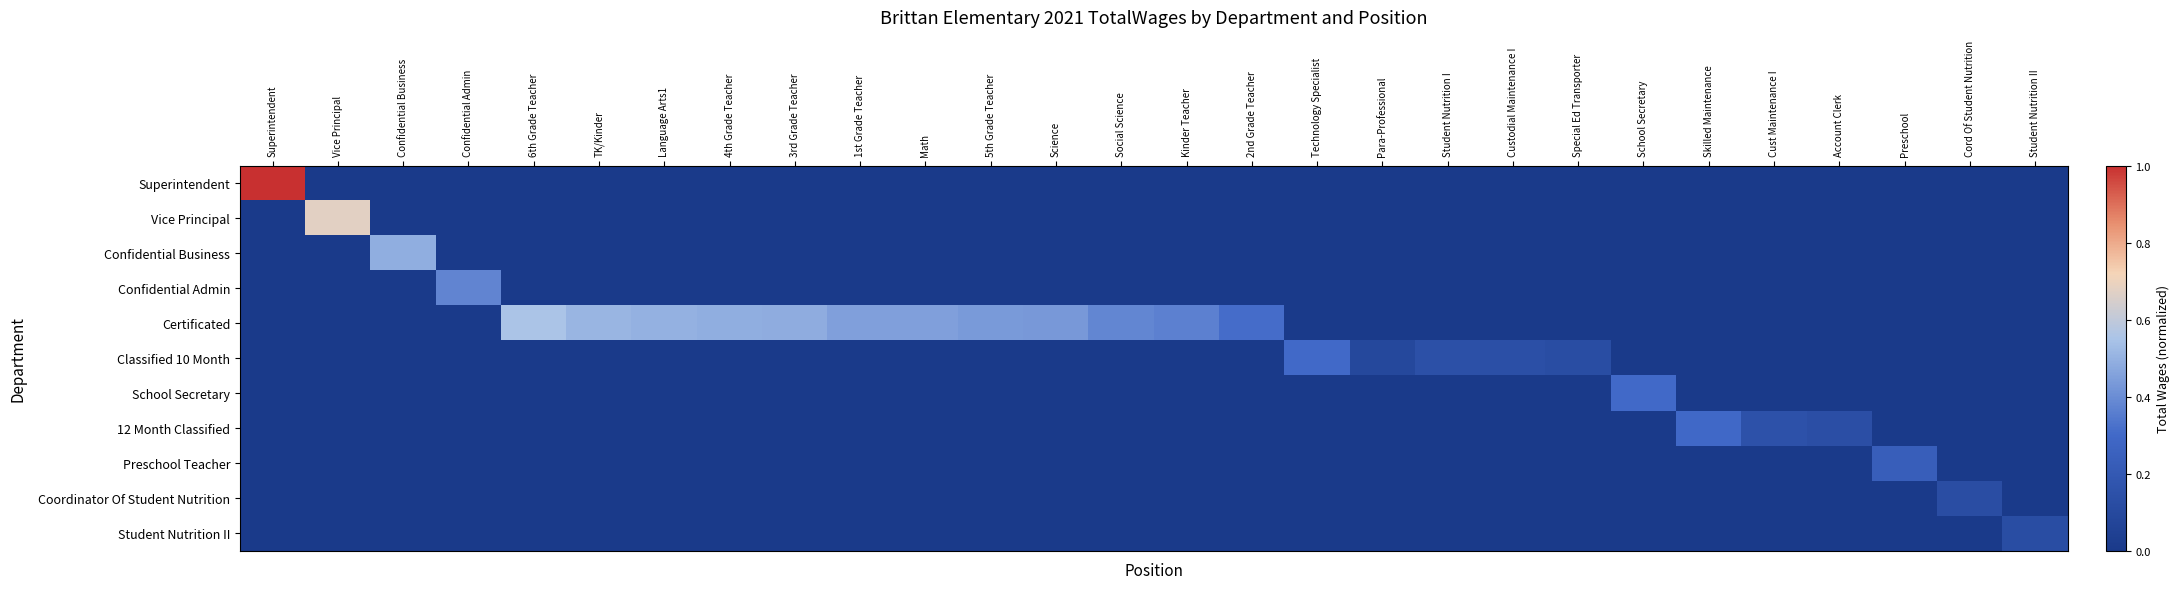

At which category is the sum across all series the highest?

Superintendent